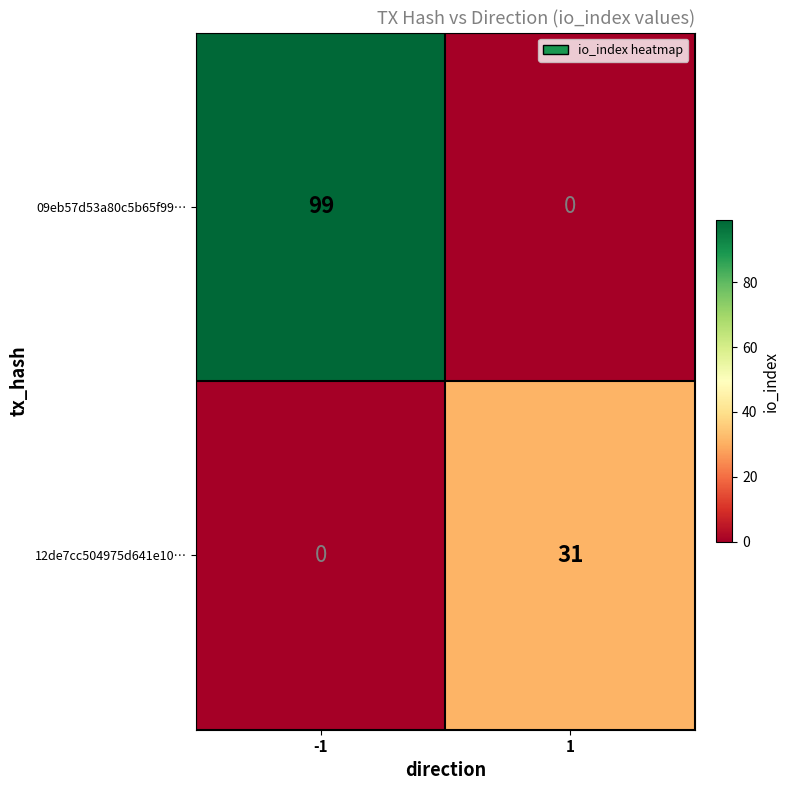

Which series has the largest total across all categories?

09eb57d53a80c5b65f99…